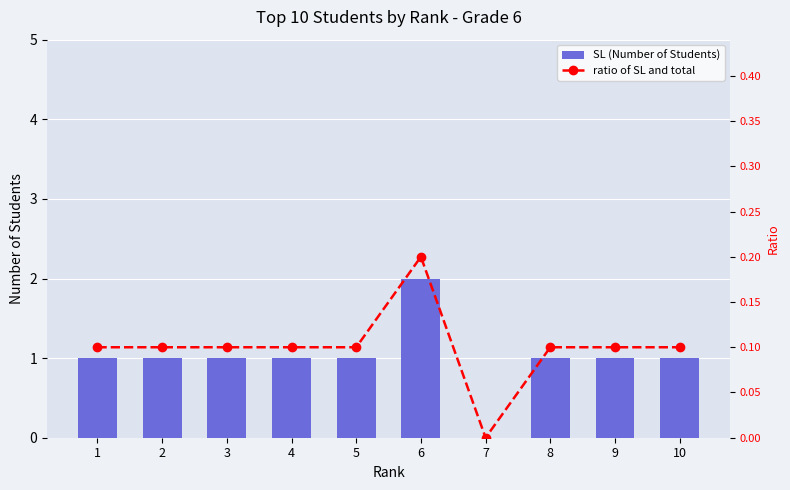

Which series has the largest range (max minus min)?

SL (Number of Students)